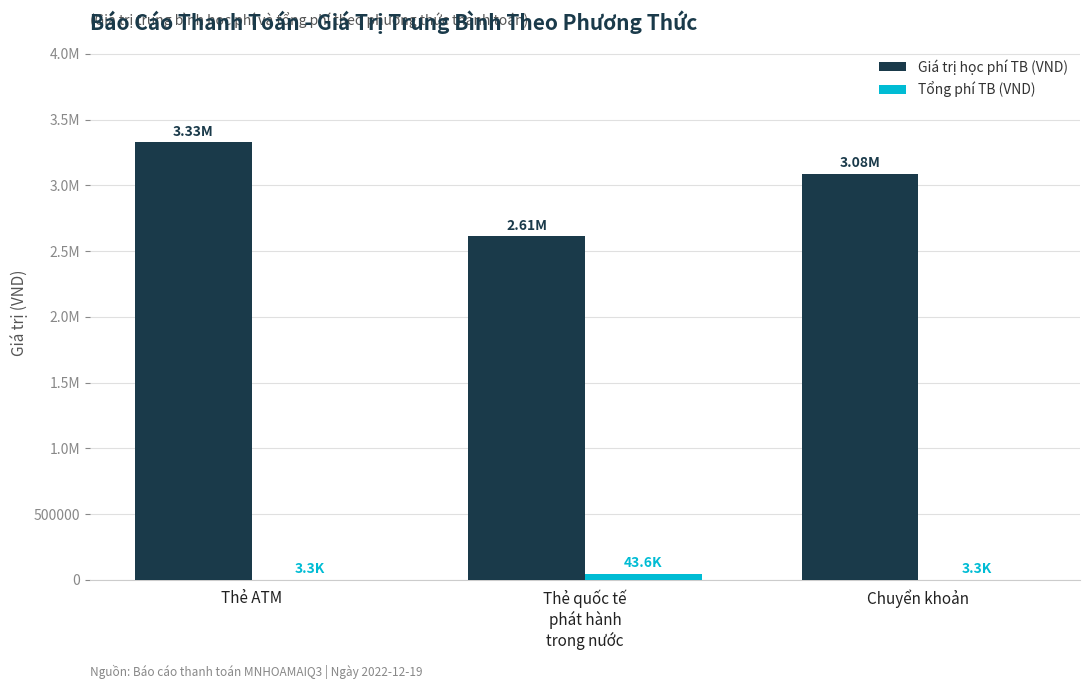

What are all the series names shown in the legend?

Giá trị học phí TB (VND), Tổng phí TB (VND)